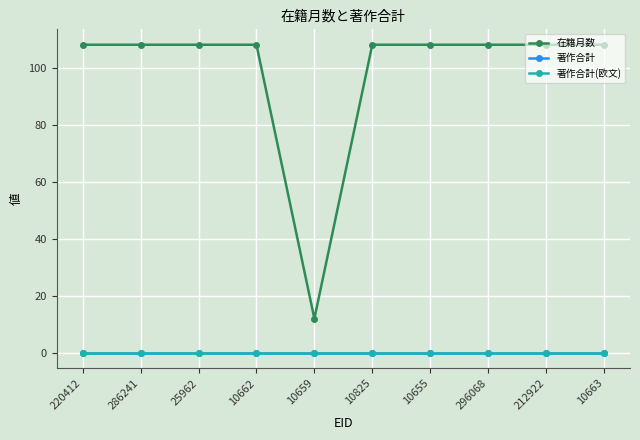

True or false: 在籍月数 has more than 2 points higher than both neighbors.

False